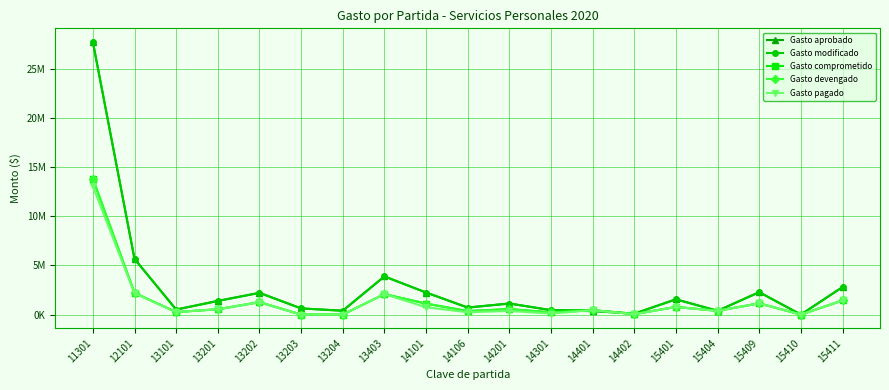

In Gasto comprometido, how many points are lower than both neighbors (excluding endpoints)?

6